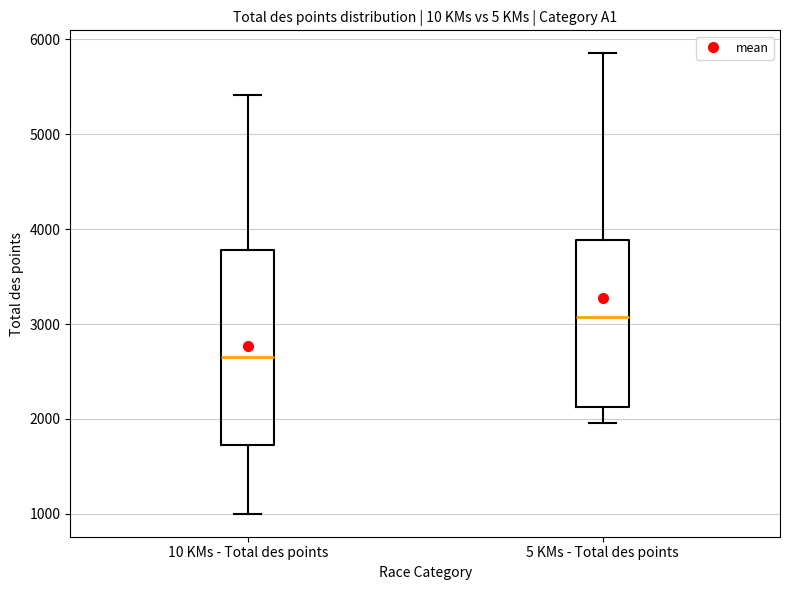

Where does the upper whisker of the box for 10 KMs - Total des points end on the y-axis? The values are not printed on the chart, so give them approximately, as read against the axis.

5400